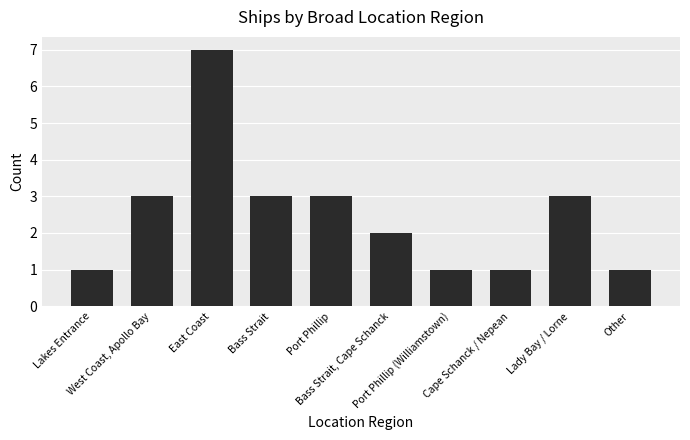

Reading left to right, what are all the values shown in this chart?

1	3	7	3	3	2	1	1	3	1